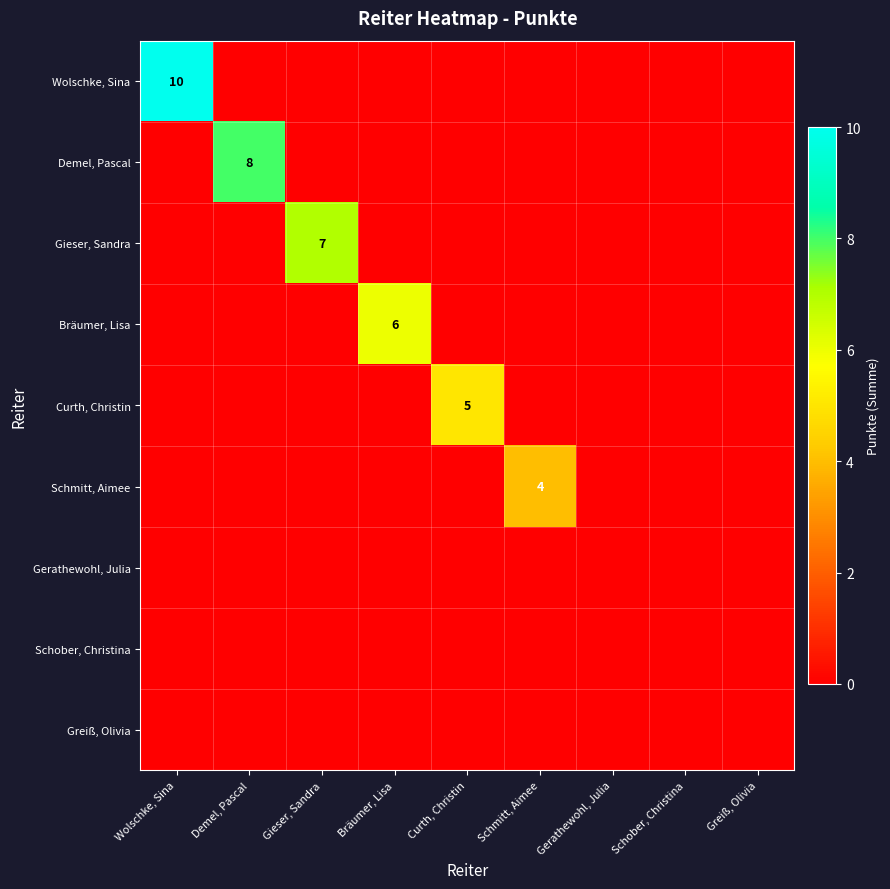

Which series has the widest spread of values?

Wolschke, Sina